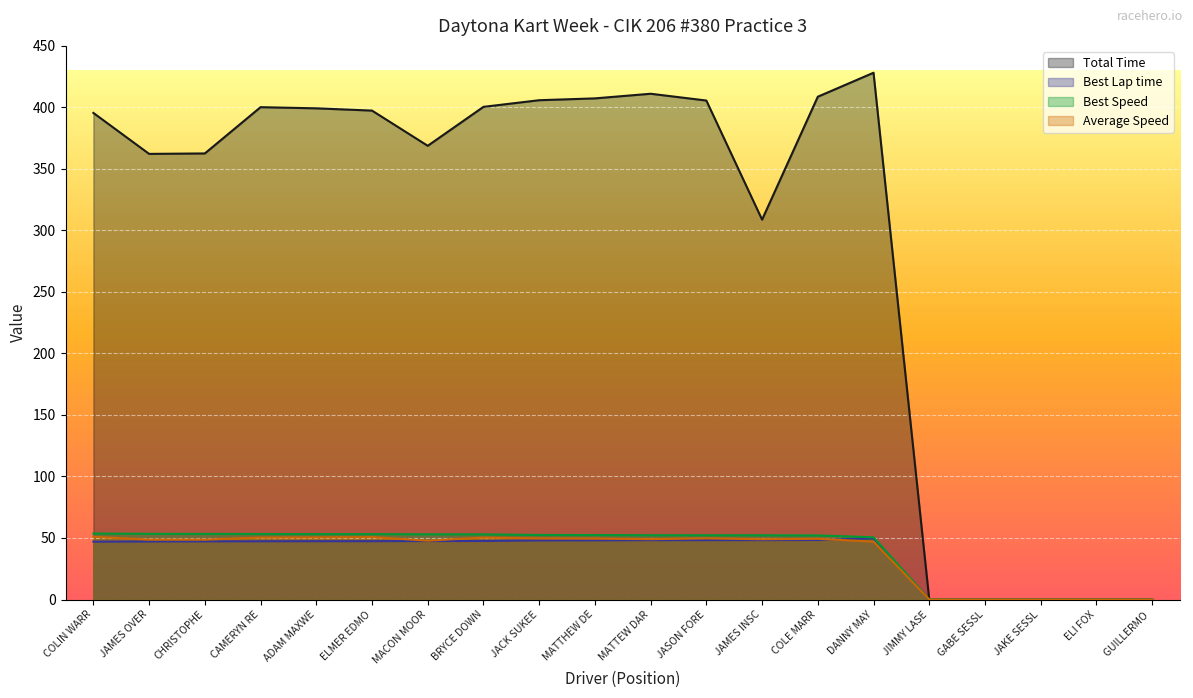

Which series has the widest spread of values?

Total Time